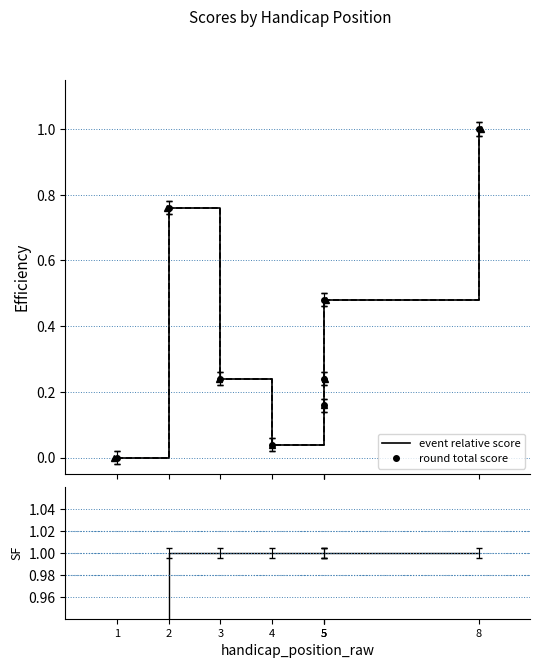

True or false: round total score and event relative score intersect in this chart.

False